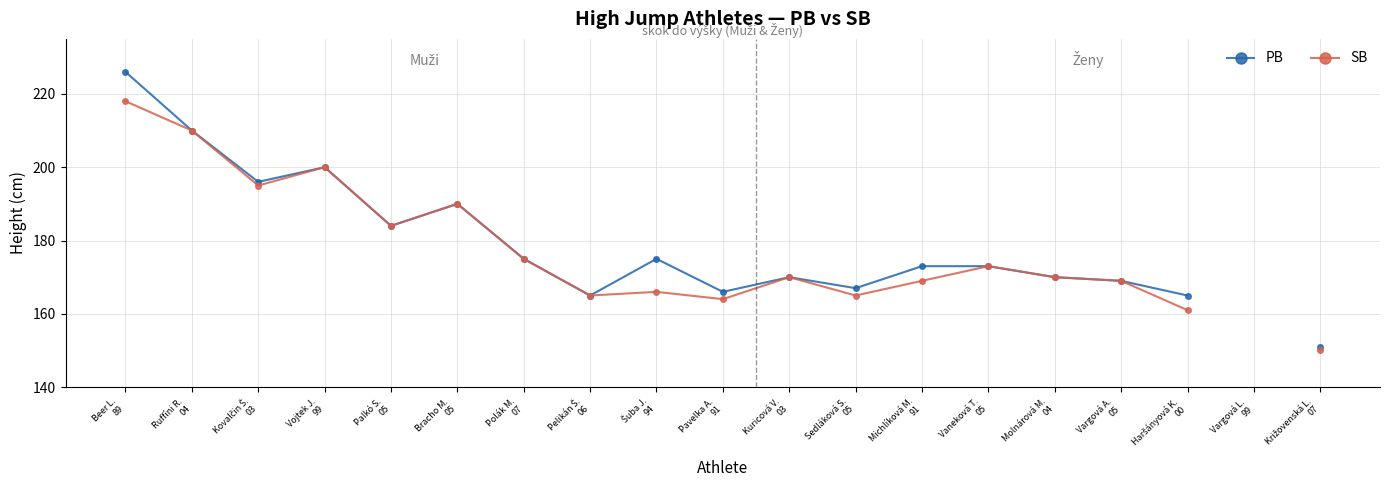

List the series in order of their peak value, lowest first.

SB, PB